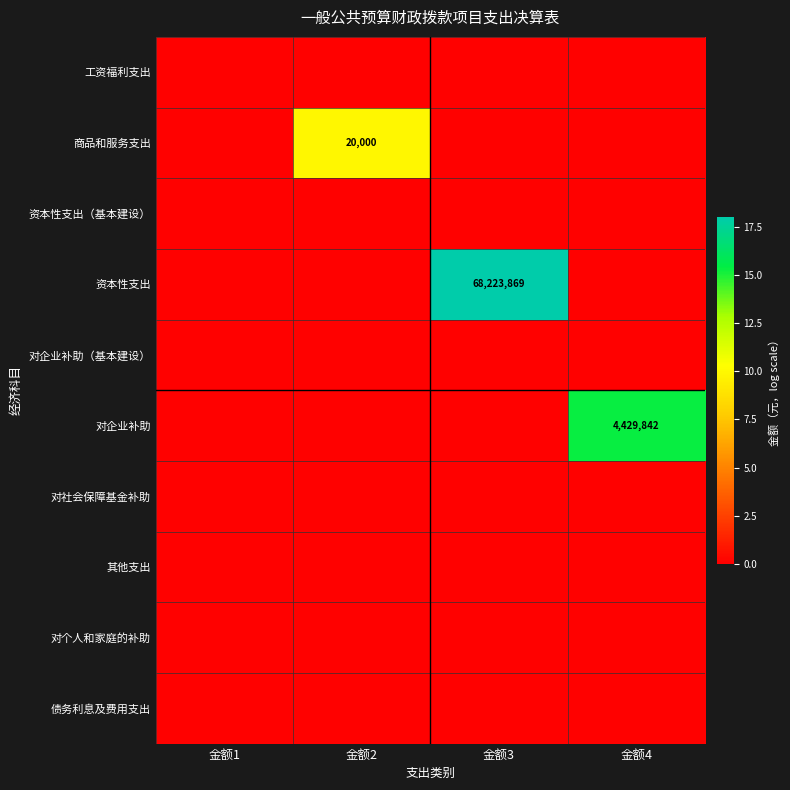

List the labels in order of 对企业补助 value, smallest first.

金额1, 金额2, 金额3, 金额4